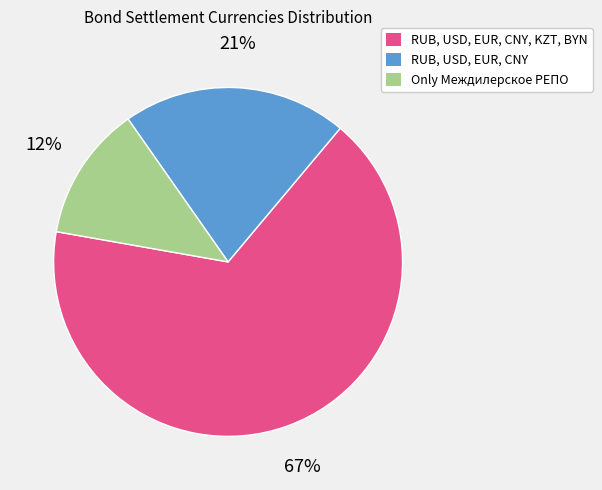

Does any single category account for the majority?

Yes